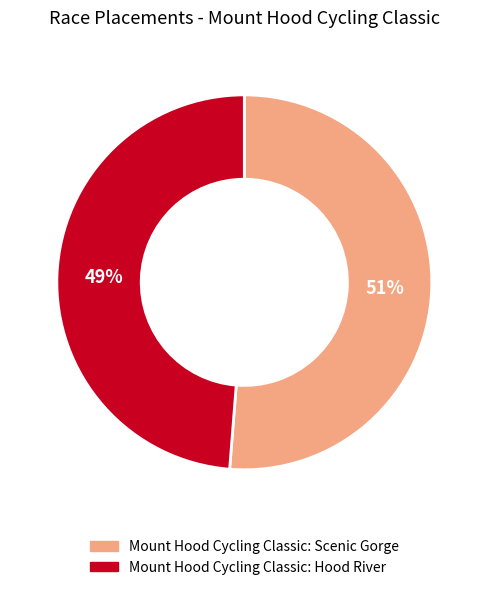

Count the number of slices in the pie.

2